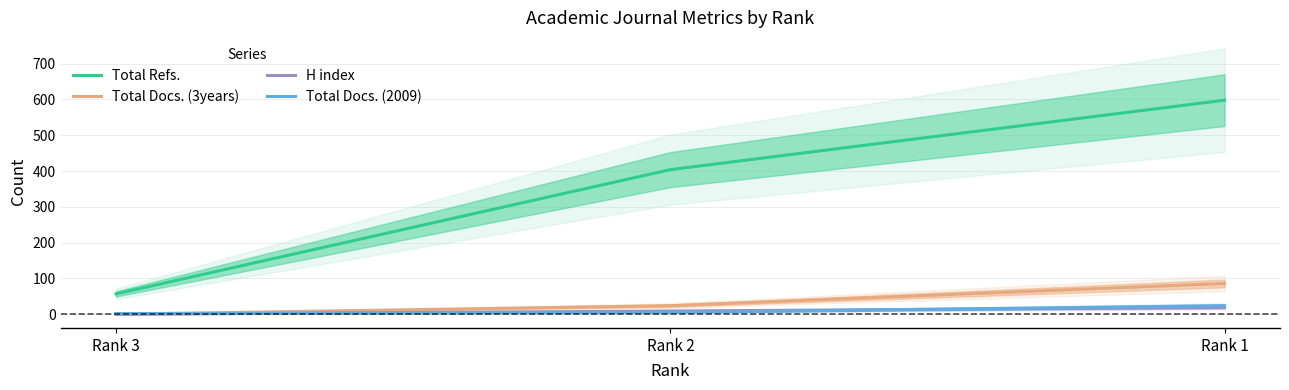

What is the maximum value for Total Docs. (2009)?

24